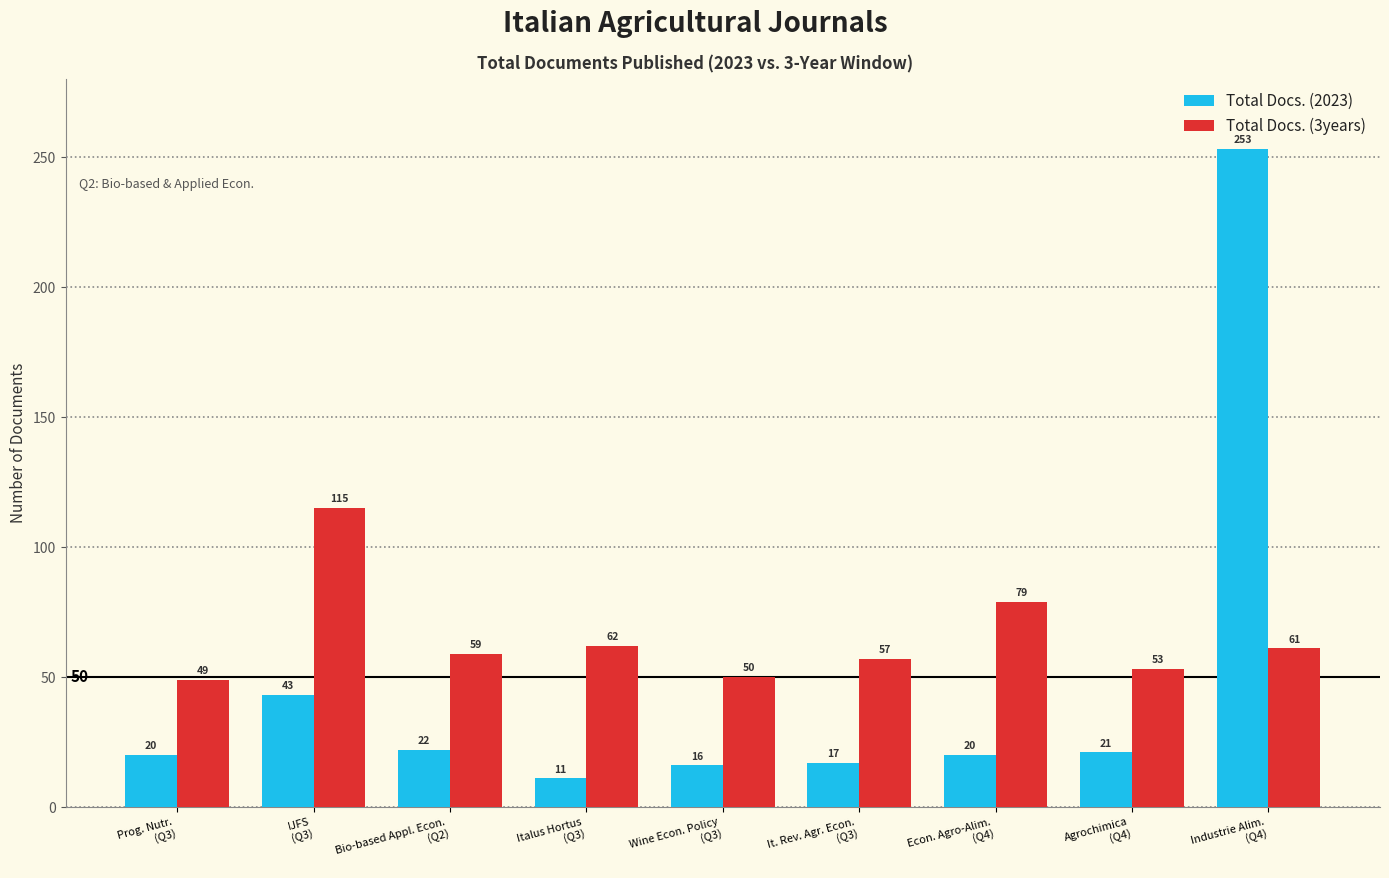

What is the highest value of the Total Docs. (2023) series?

253